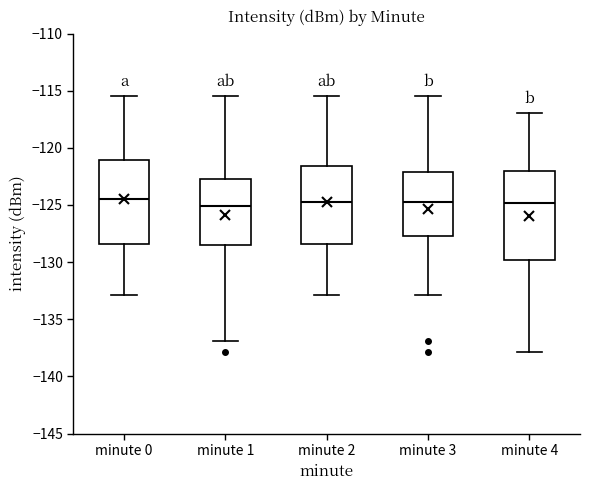

Reading left to right, read every box against the y-axis: the position of its median line, the range the box covers, and the ends of its whiskers. The values are not printed on the chart, so give them approximately, as read against the axis.

minute 0: median -124.5, box -128.5 to -121.0, whiskers -133.0 to -115.5
minute 1: median -125.0, box -128.5 to -122.5, whiskers -137.0 to -115.5
minute 2: median -124.5, box -128.5 to -121.5, whiskers -133.0 to -115.5
minute 3: median -124.5, box -127.5 to -122.0, whiskers -133.0 to -115.5
minute 4: median -125.0, box -130.0 to -122.0, whiskers -138.0 to -117.0